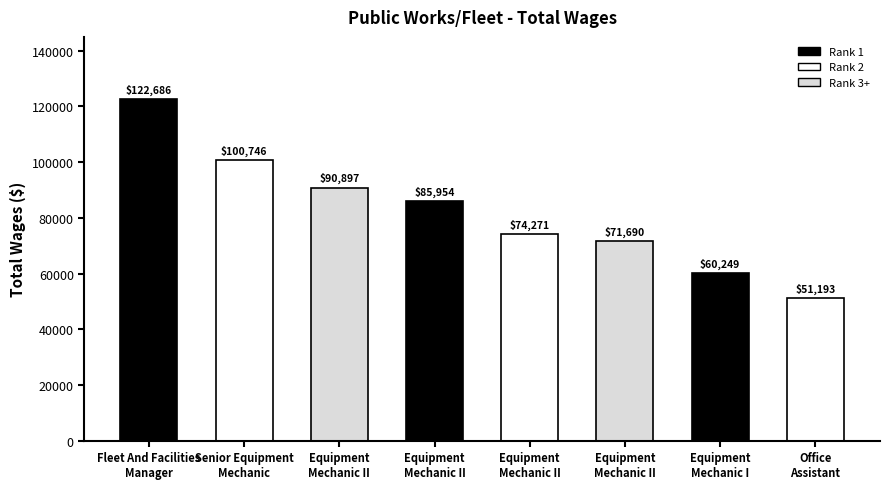

What is the difference between the second highest and second lowest values?

40497